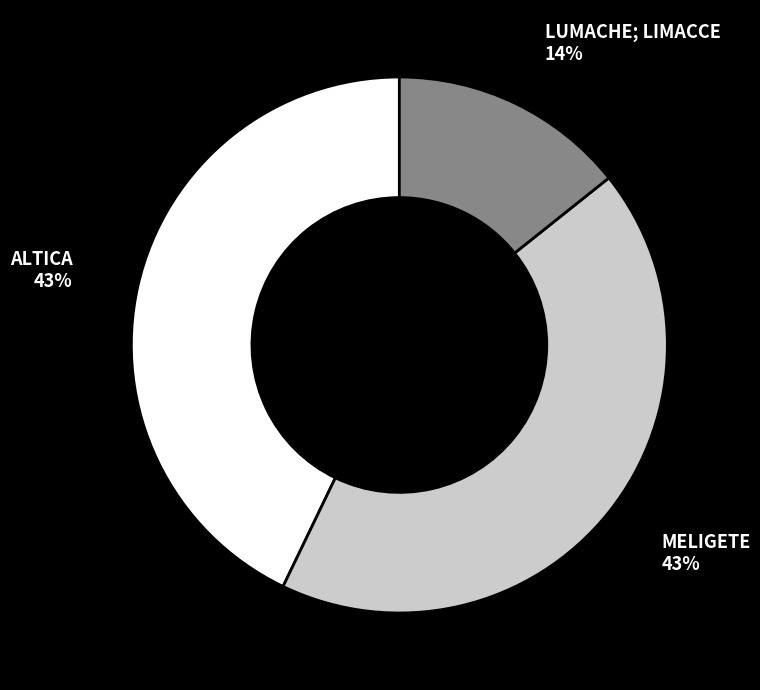

Count the number of slices in the pie.

3